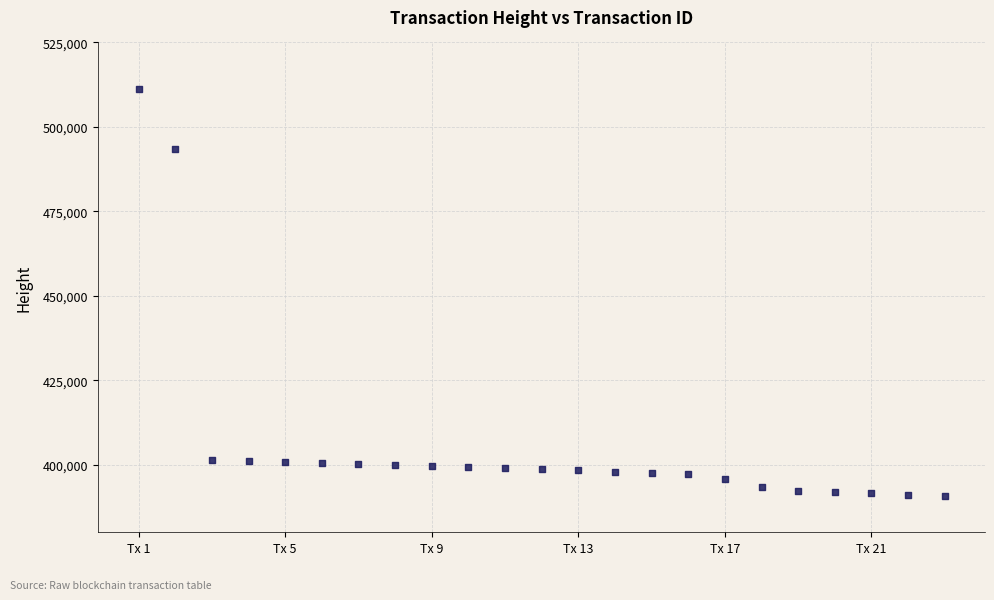

What Y value in the scatter plot is closest to 451061?

493413